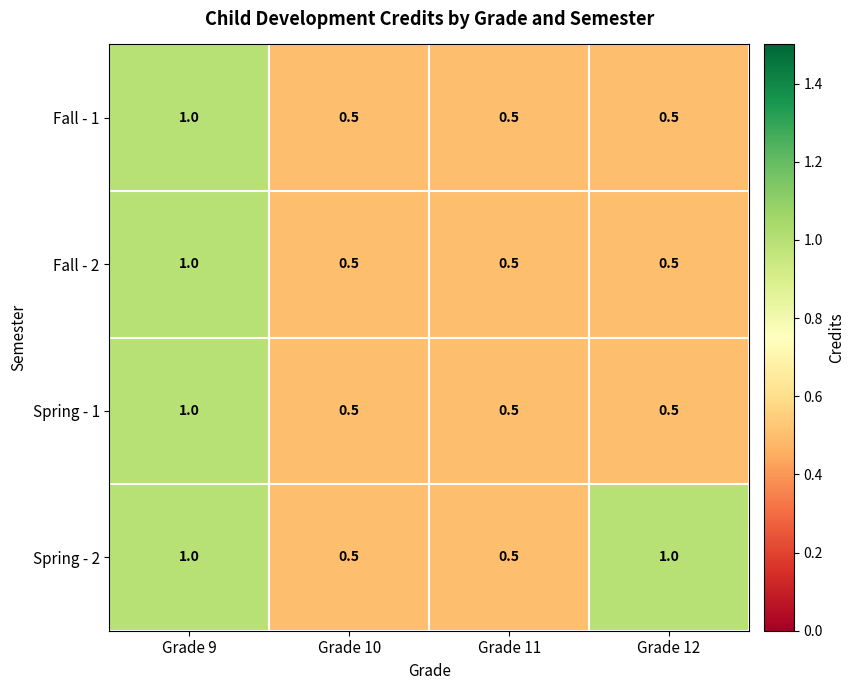

What is the maximum value shown in the chart?

1.0